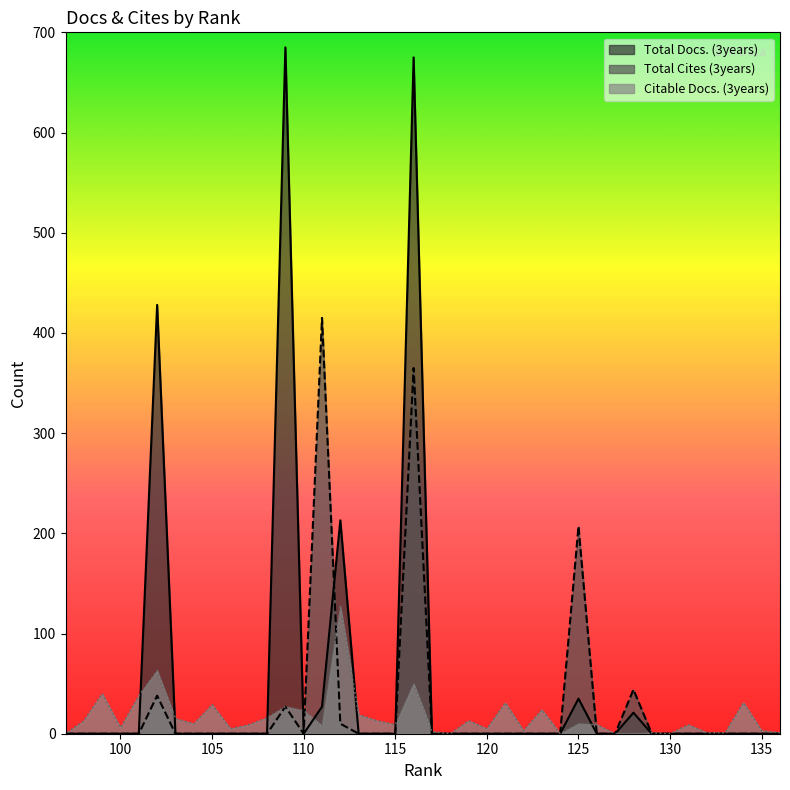

Reading left to right, what are all the values shown in this chart?

Total Docs. (3years): 136=0	135=0	134=0	133=0	132=0	131=0	130=0	129=0	128=21	127=0	126=0	125=35	124=0	123=0	122=0	121=0	120=0	119=0	118=0	117=0	116=675	115=0	114=0	113=0	112=213	111=27	110=0	109=685	108=0	107=0	106=0	105=0	104=0	103=0	102=428	101=0	100=0	99=0	98=0	97=0
Total Cites (3years): 136=0	135=0	134=0	133=0	132=0	131=0	130=0	129=0	128=44	127=0	126=0	125=207	124=0	123=0	122=0	121=0	120=0	119=0	118=0	117=0	116=365	115=0	114=0	113=0	112=10	111=415	110=0	109=27	108=0	107=0	106=0	105=0	104=0	103=0	102=38	101=0	100=0	99=0	98=0	97=0
Citable Docs. (3years): 136=1	135=3	134=31	133=1	132=1	131=9	130=0	129=1	128=0	127=0	126=9	125=10	124=0	123=24	122=3	121=31	120=5	119=13	118=0	117=2	116=50	115=9	114=13	113=19	112=127	111=8	110=23	109=27	108=16	107=9	106=5	105=29	104=10	103=15	102=63	101=38	100=6	99=40	98=13	97=0